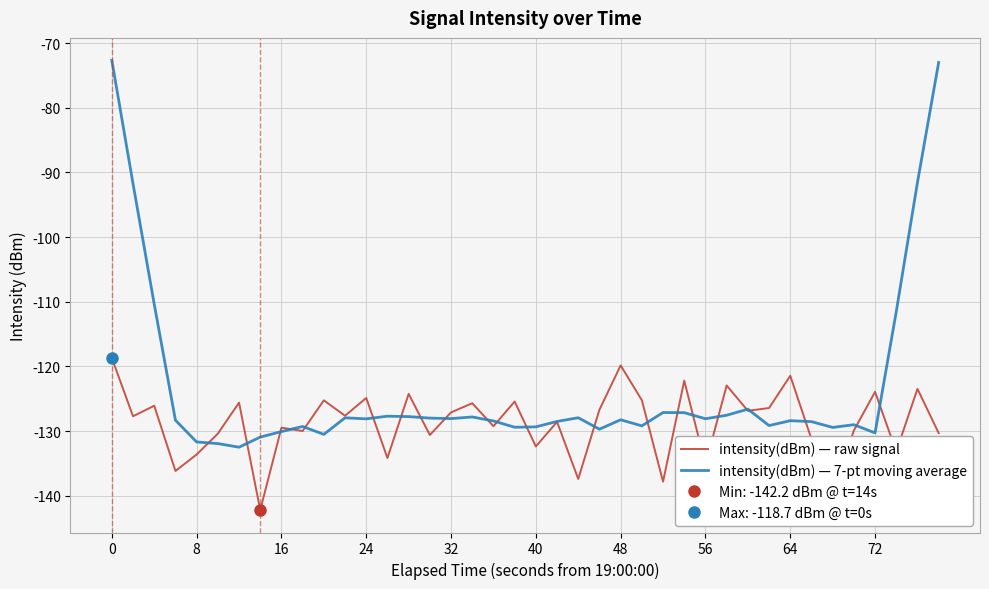

What is the highest value of the intensity(dBm) — 7-pt moving average series?

-72.7